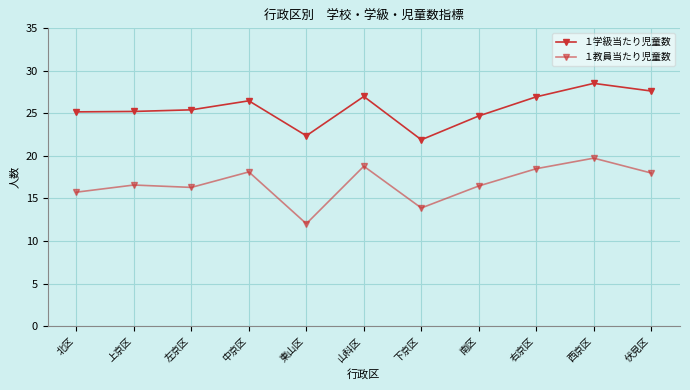

What is the average value of the １学級当たり児童数 series?

25.6